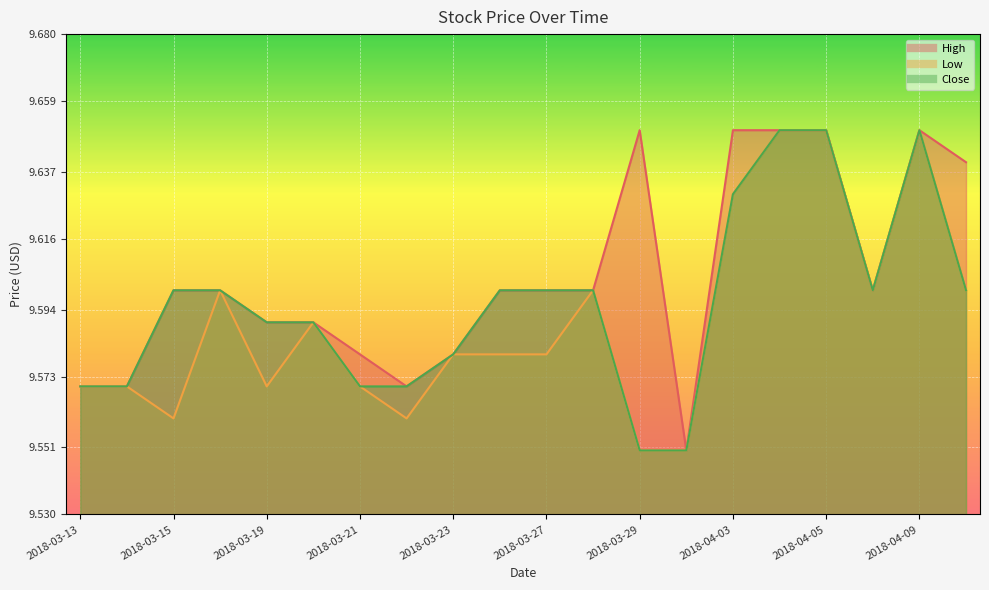

Which series has the widest spread of values?

High